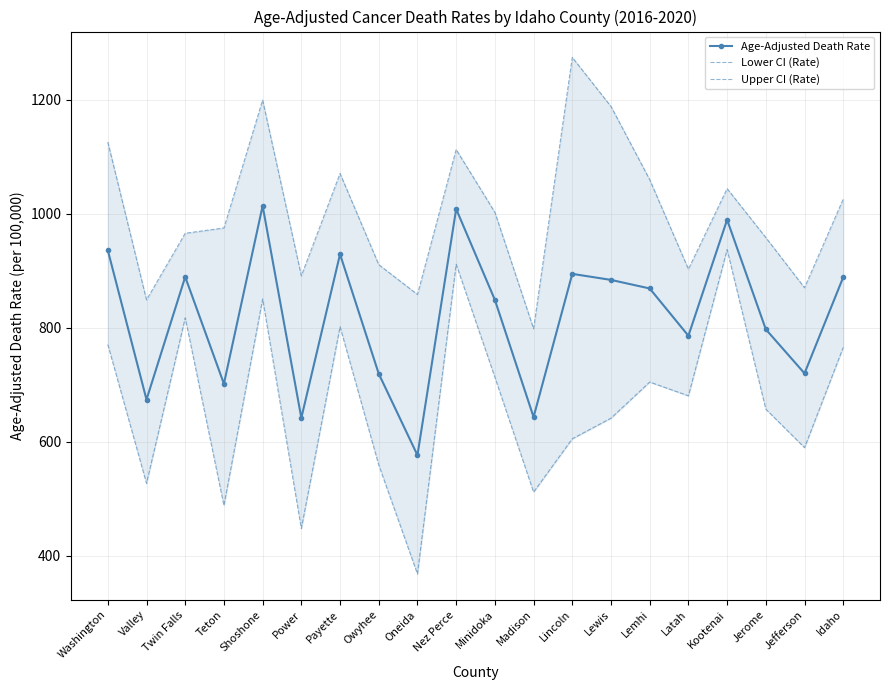

True or false: Lower CI (Rate) and Upper CI (Rate) cross at least once.

False